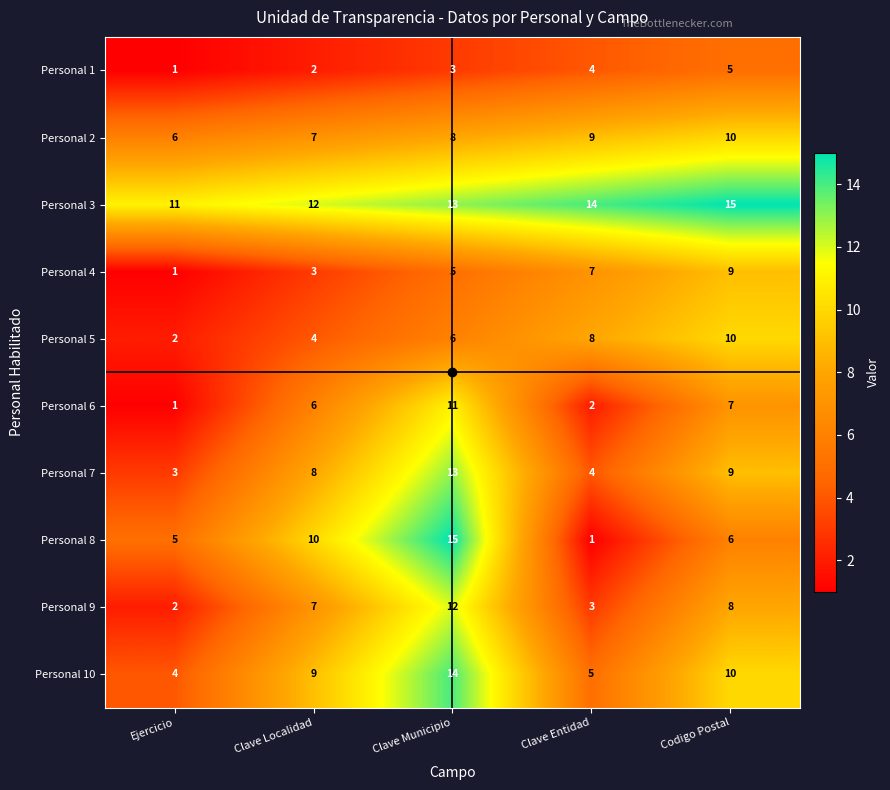

What is the difference between the maximum and minimum values in the Personal 1 series?

4